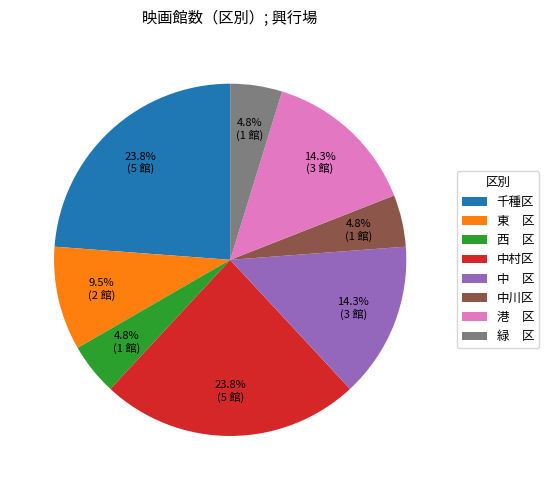

What is the ratio of the value at 中村区 to the value at 西 区?

5.0